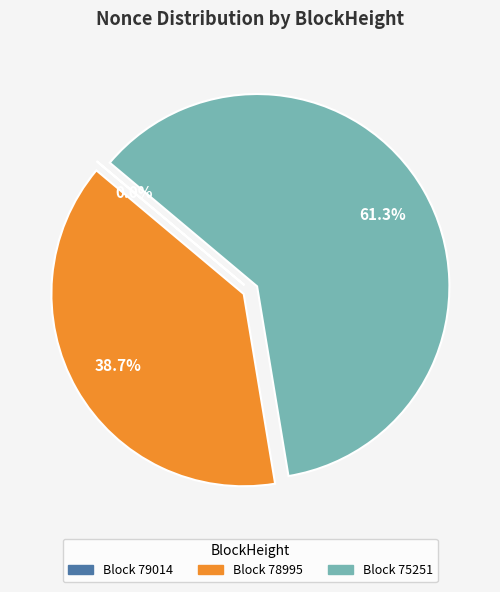

Is there a majority slice in this chart?

Yes